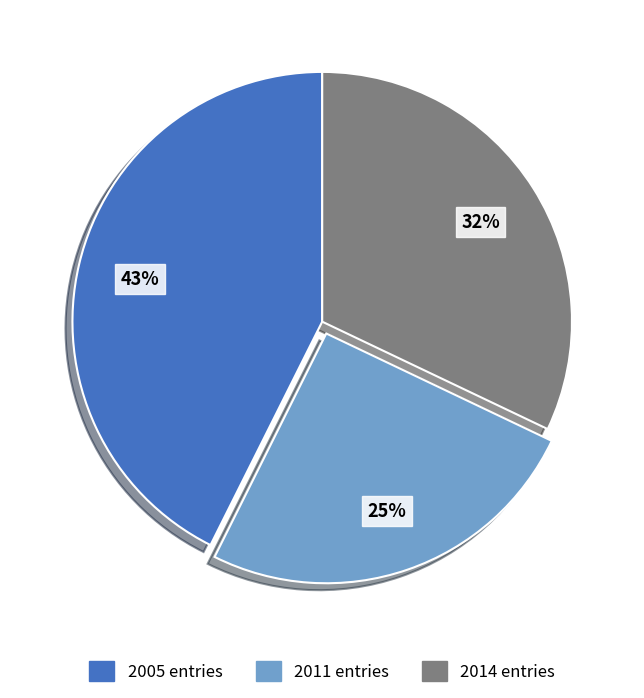

Combined, do 2014 entries and 2011 entries account for over 50%?

Yes